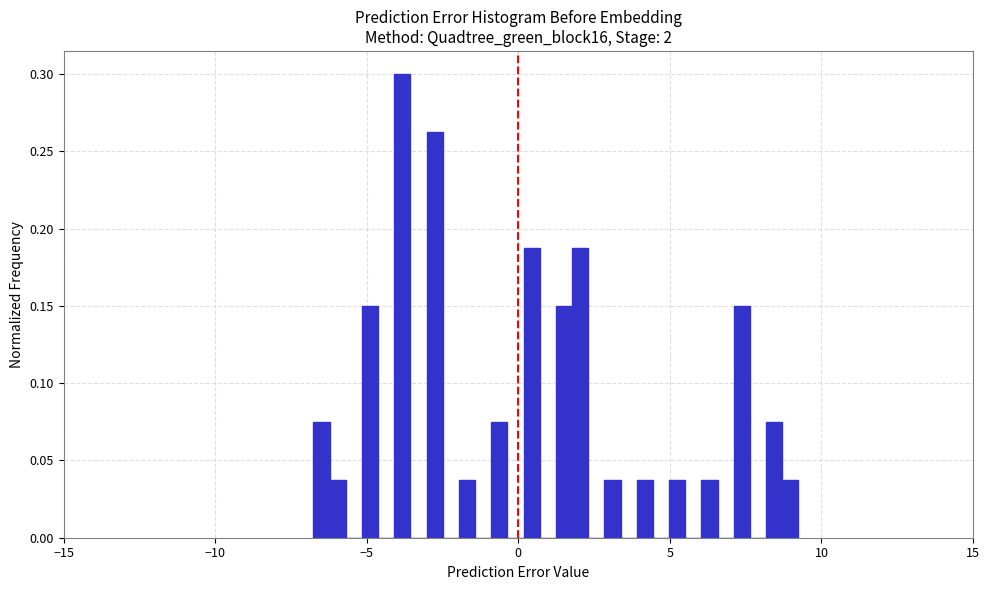

Read against the x-axis, roughly where is the centre of the tallest bar?

-4.0